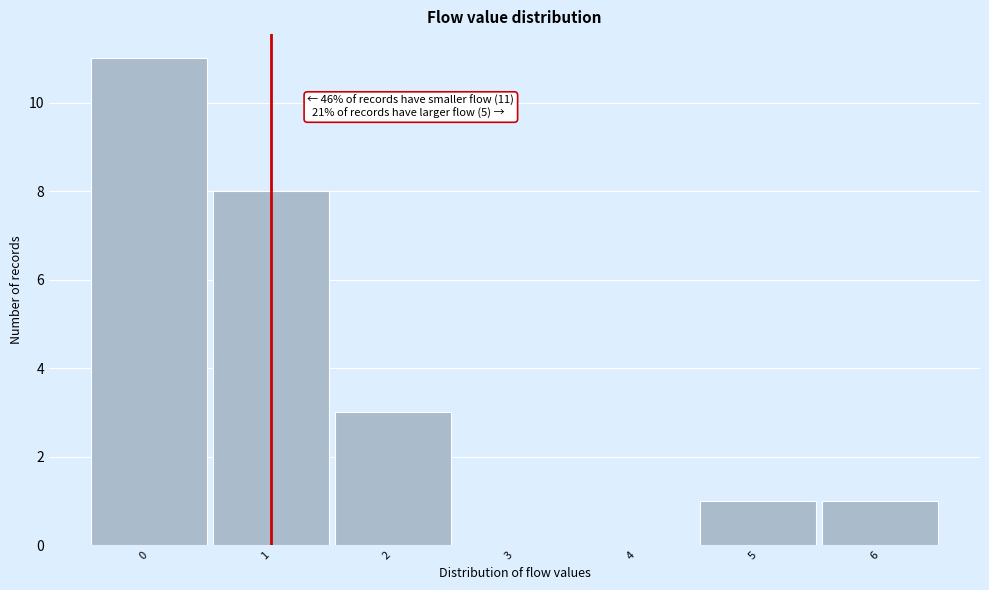

Over which range of the x-axis is the bar tallest?

-0.5 to 0.5